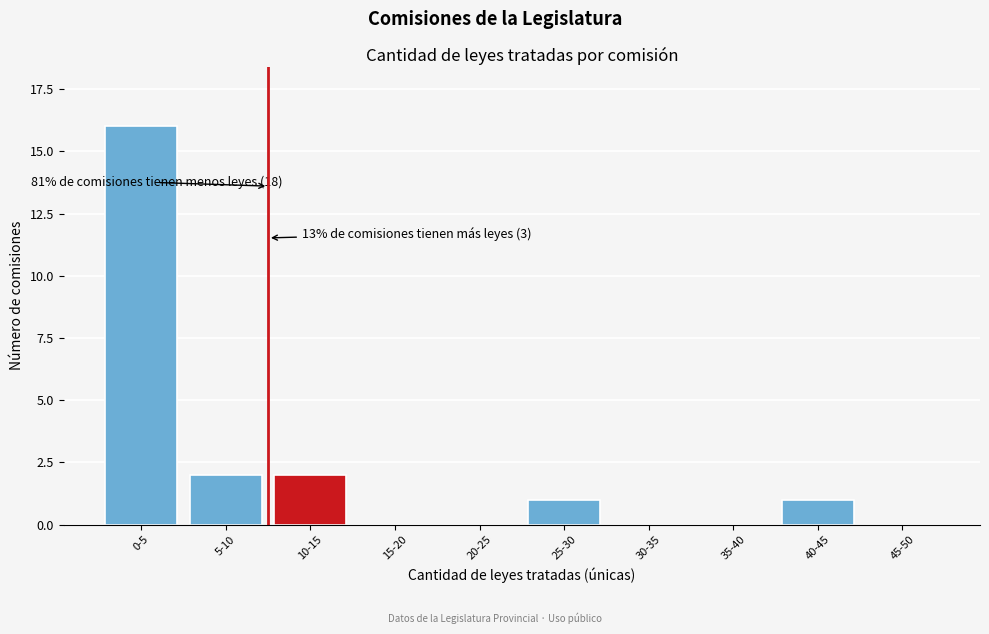

Which label corresponds to the largest value in the chart?

0-5